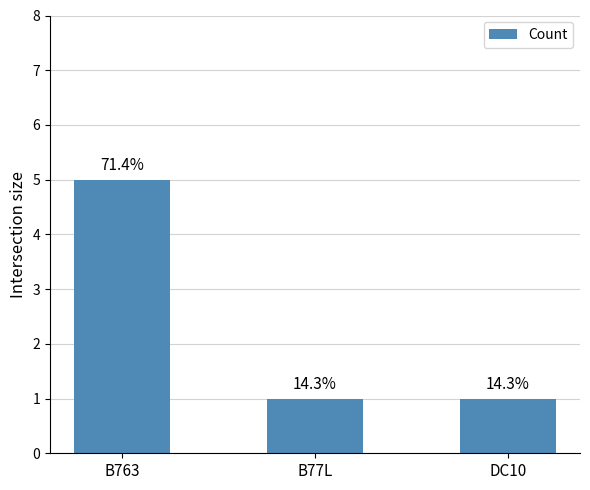

Count the values in the range 1 to 5.

3